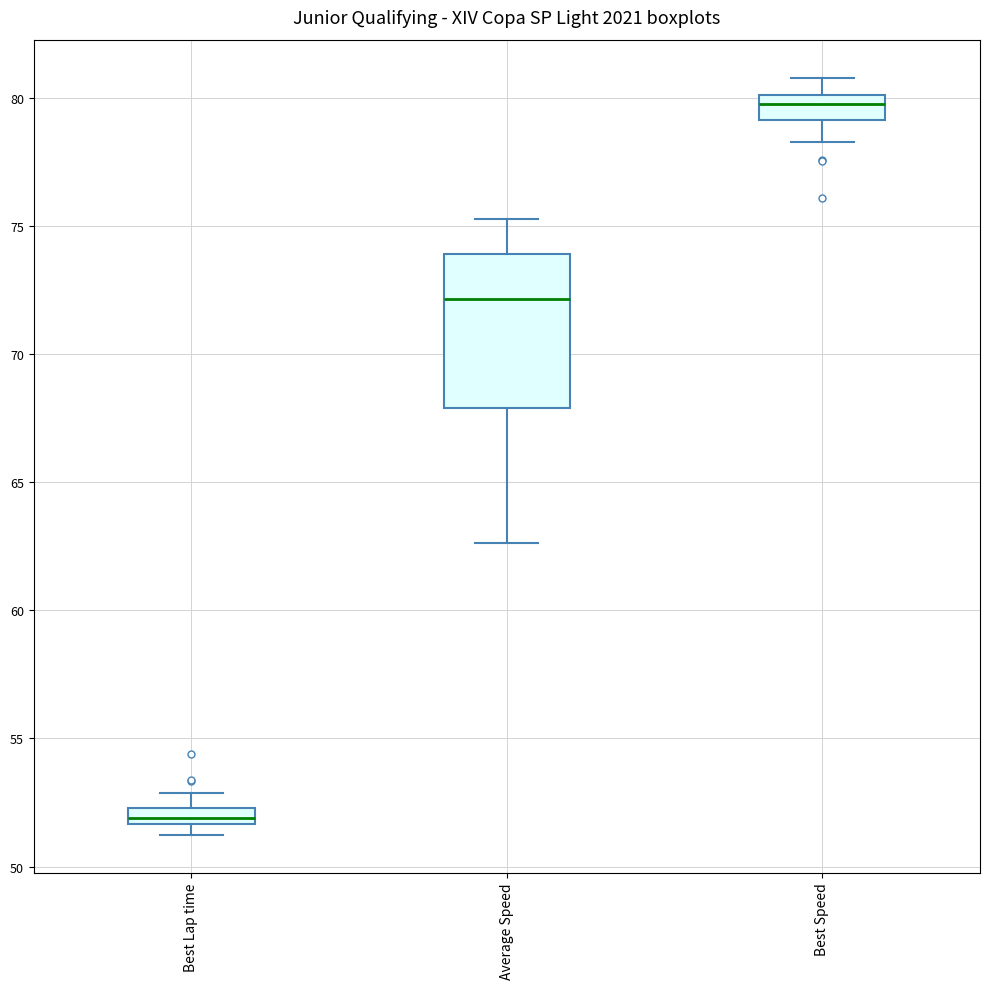

Which box has the highest median line?

Best Speed